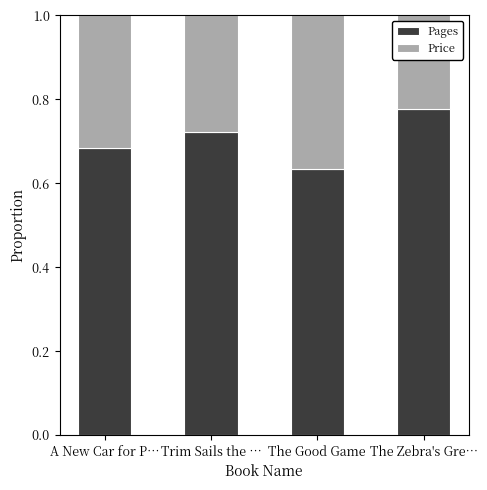

Rank the categories by Pages value from highest to lowest.

The Zebra's Gre…, Trim Sails the …, A New Car for P…, The Good Game